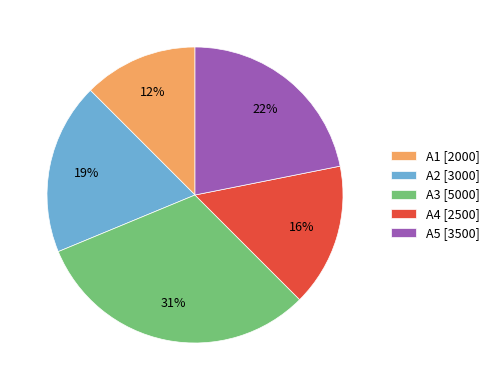

To the nearest percent, what is the difference between the largest and smallest slice percentages?

19%